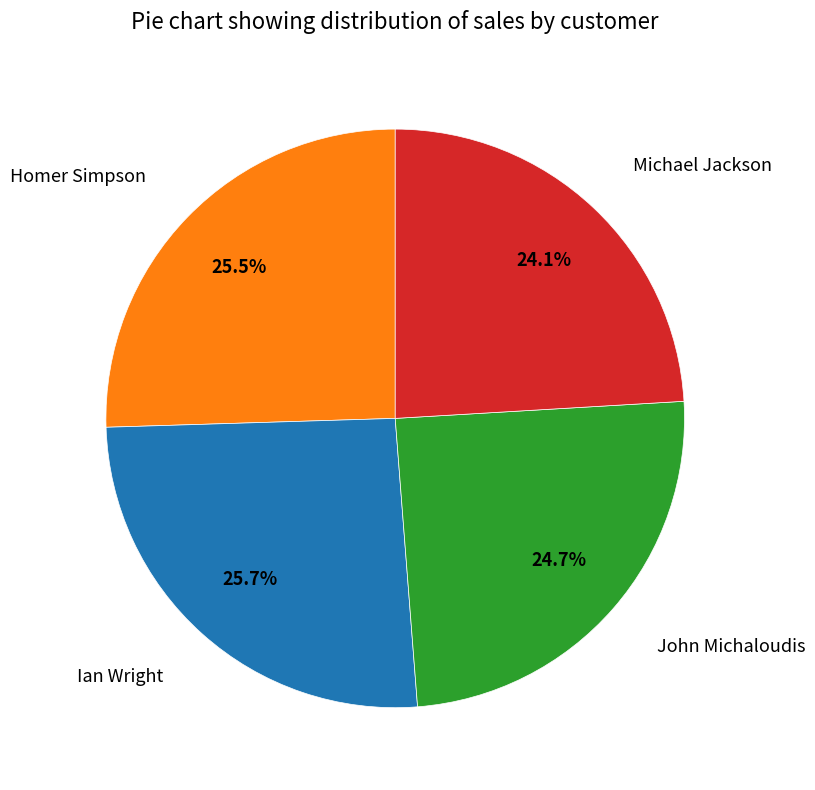

The Michael Jackson slice represents 35% of the pie. True or false?

False